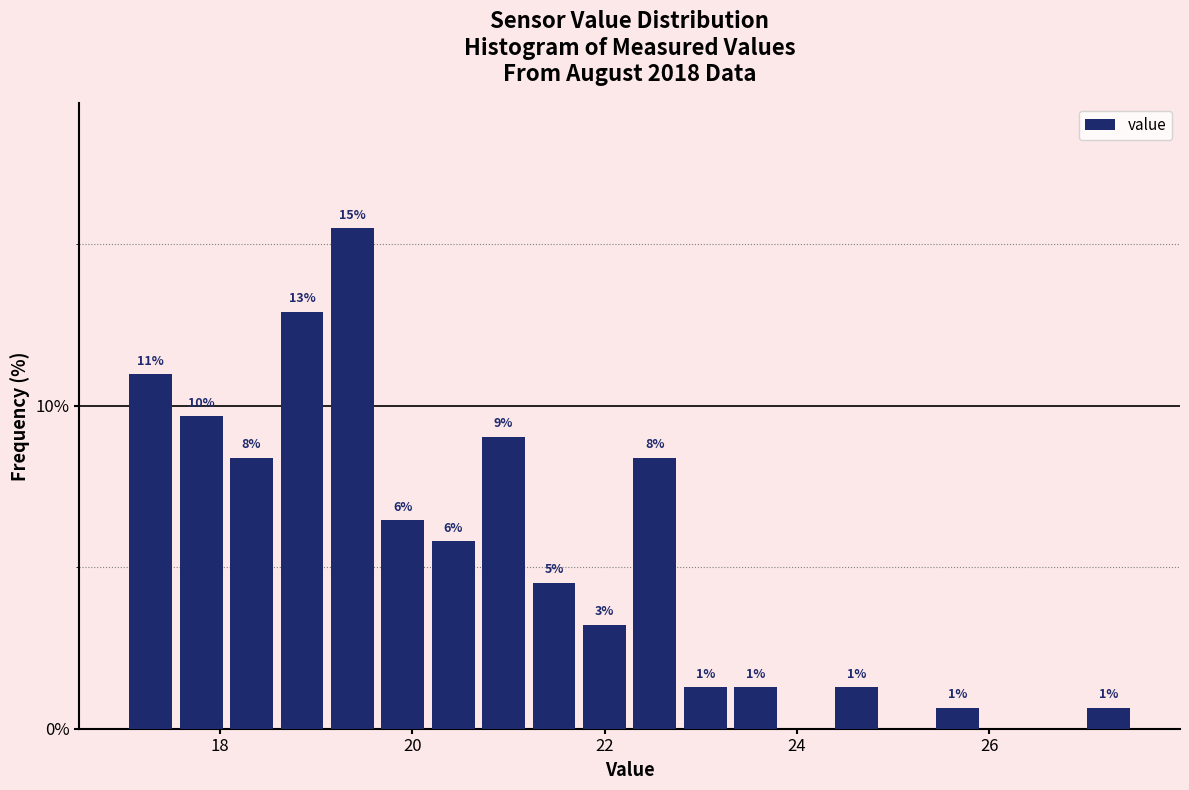

Read against the x-axis, roughly where is the centre of the tallest bar?

19.4